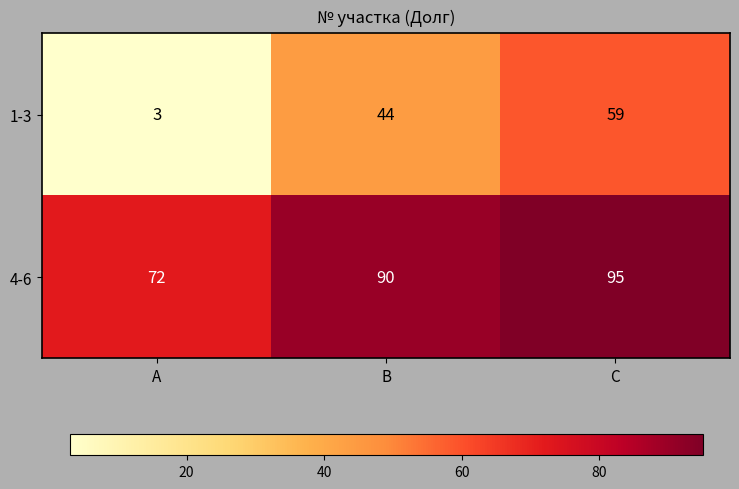

At B, list the series in order from largest to smallest.

4-6, 1-3